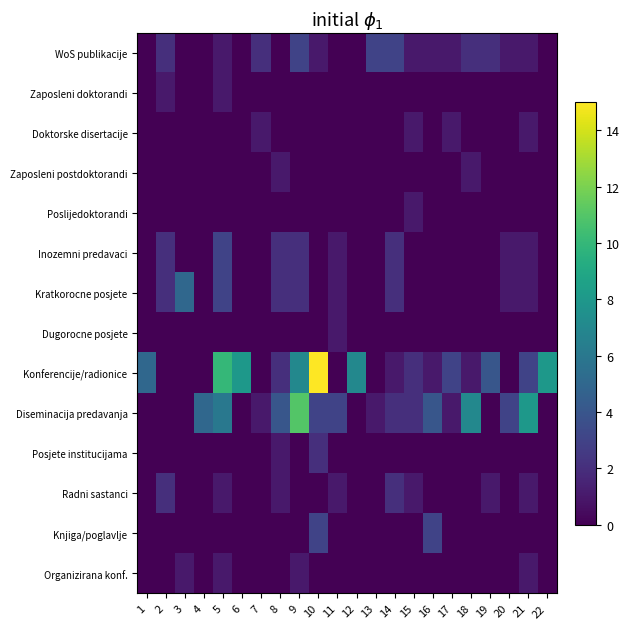

Which series has the largest total across all categories?

Konferencije/radionice